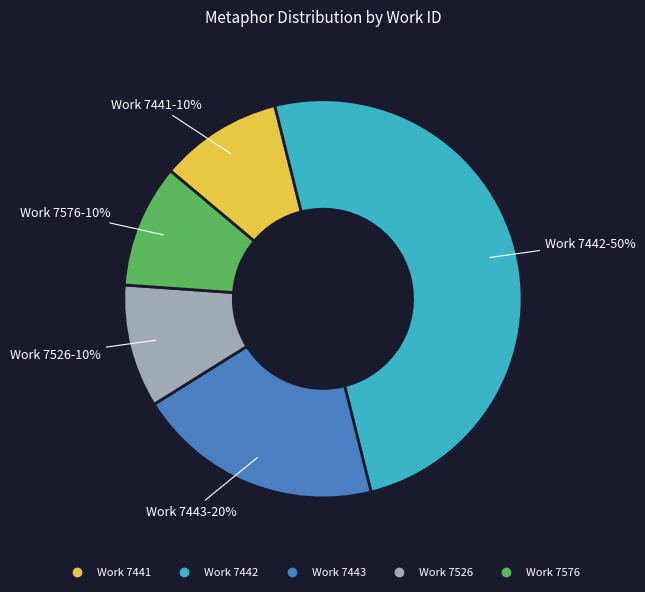

To the nearest percent, what is the difference between the largest and smallest slice percentages?

40%